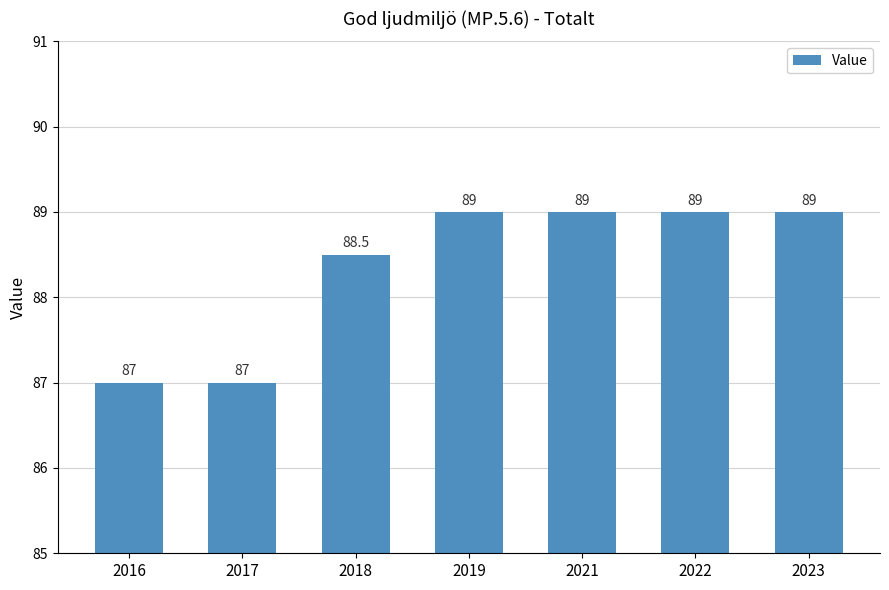

Approximately how many times larger is the value at 2022 compared to 2021?

1.0